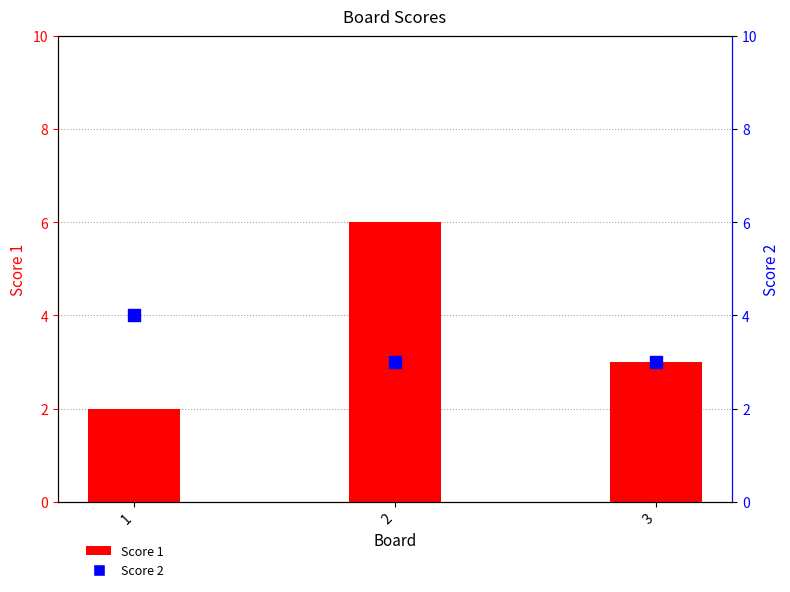

At how many categories does at least one series exceed 3?

2